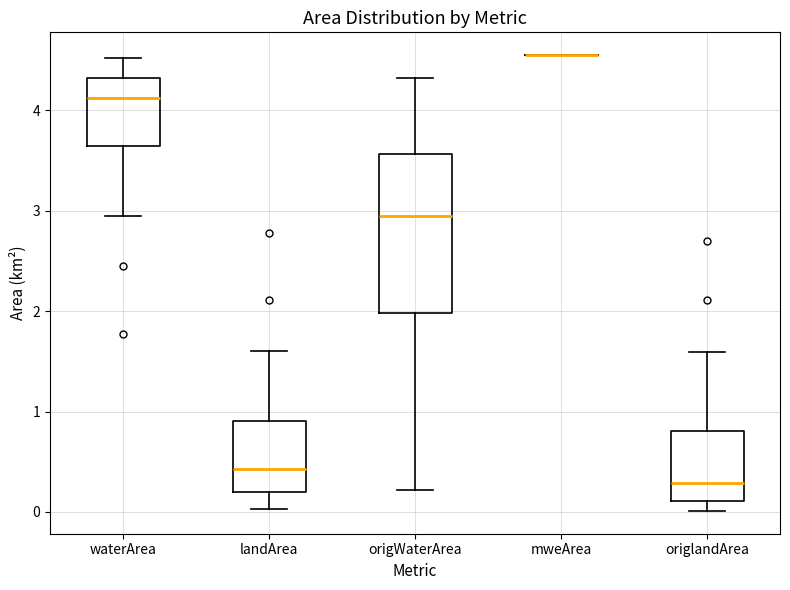

Which box is the tallest, from its lower edge to its upper edge?

origWaterArea